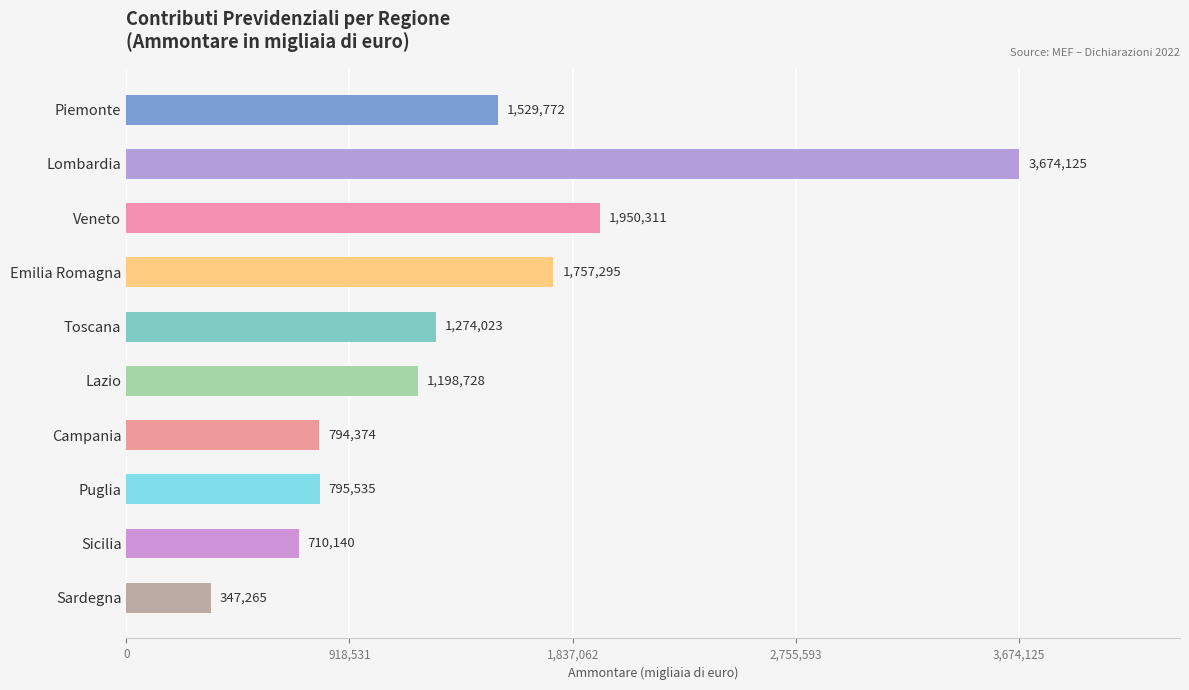

Are the bars grouped side by side (vs. stacked)?

No